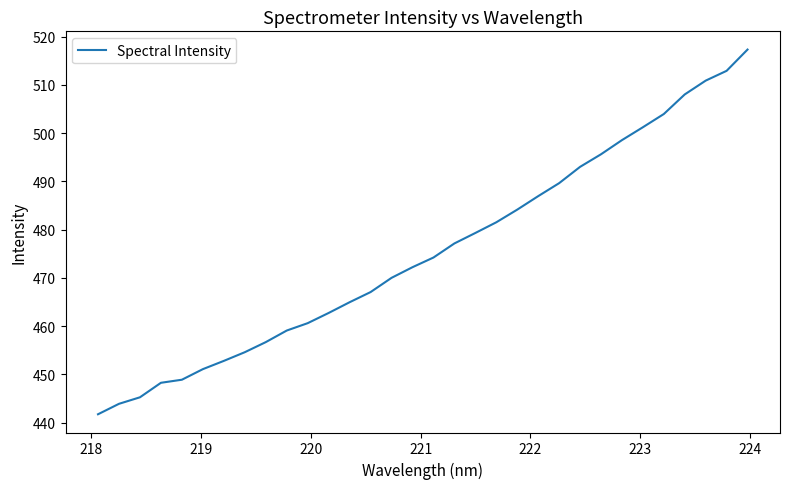

What is the smallest value displayed?

441.7